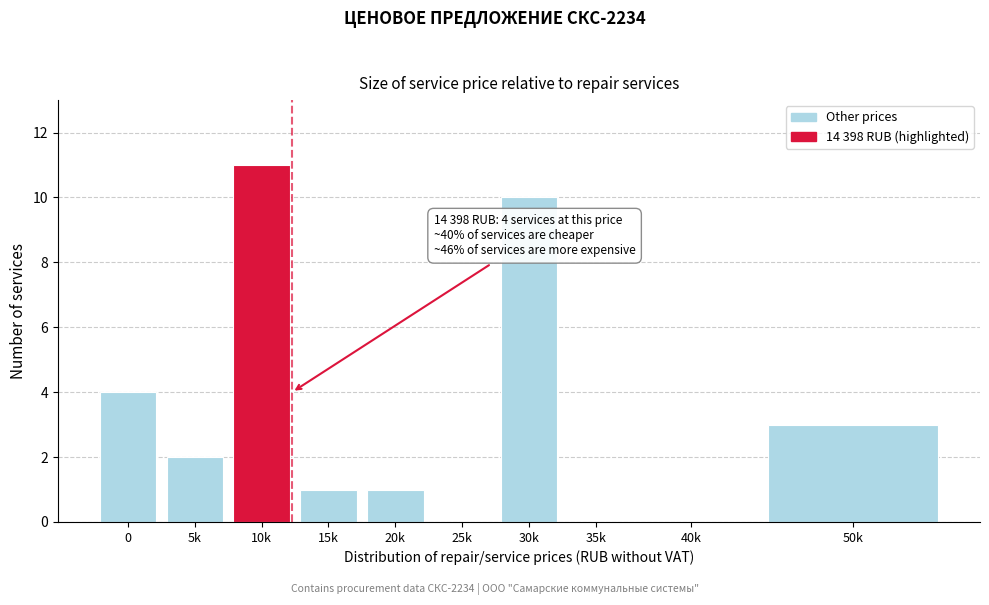

Reading left to right, extract all data points from this chart.

0=4	5k=2	10k=11	15k=1	20k=1	25k=0	30k=10	35k=0	40k=0	50k=3